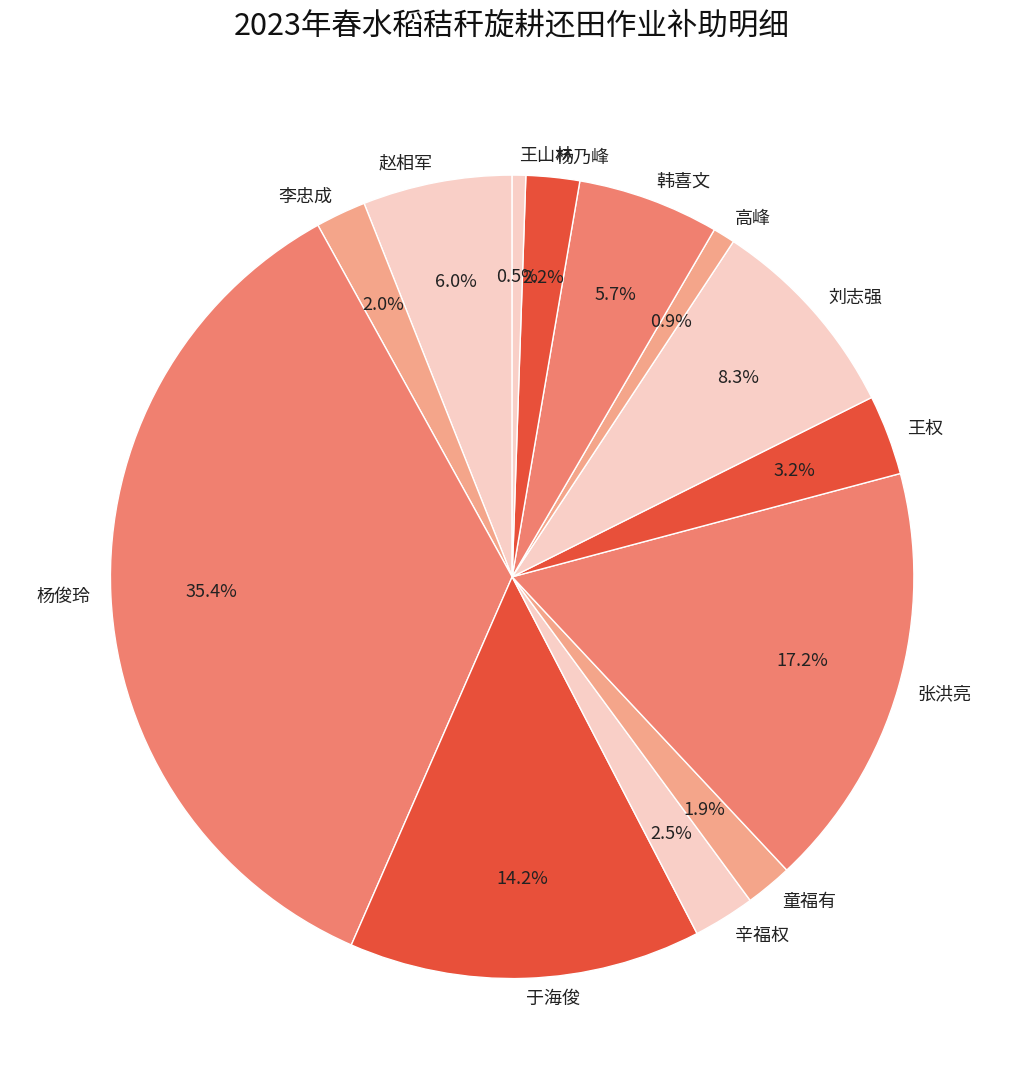

Between 张洪亮 and 童福有, which is larger?

张洪亮